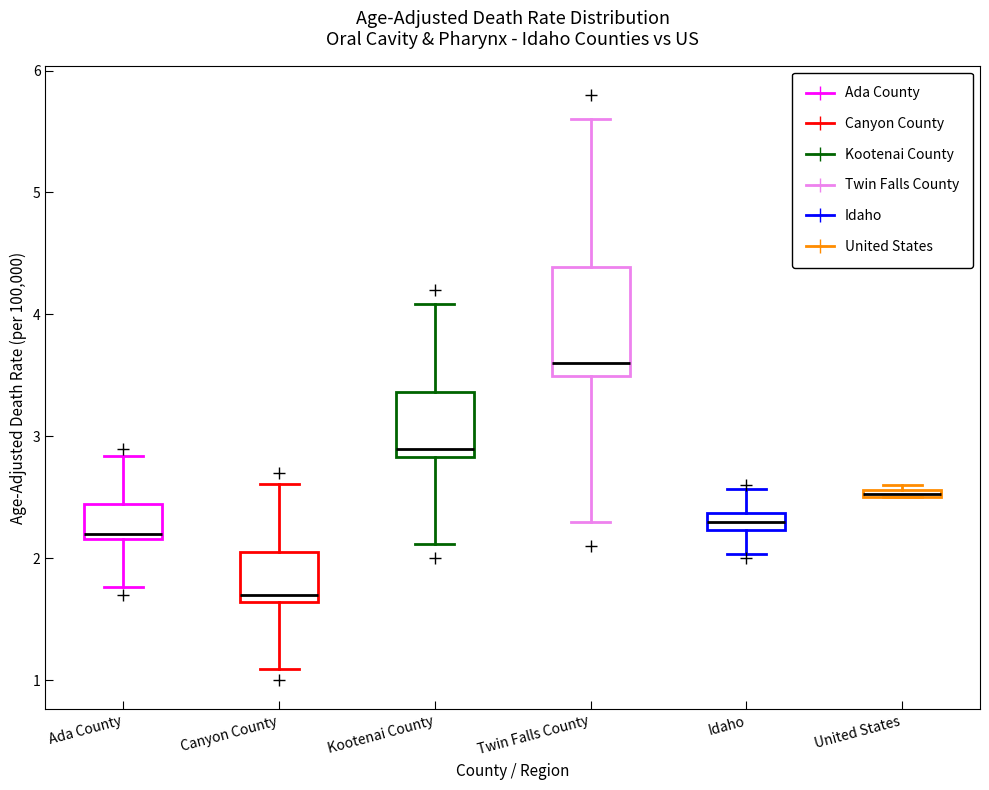

Comparing the boxes themselves (not the whiskers), which one is the tallest?

Twin Falls County